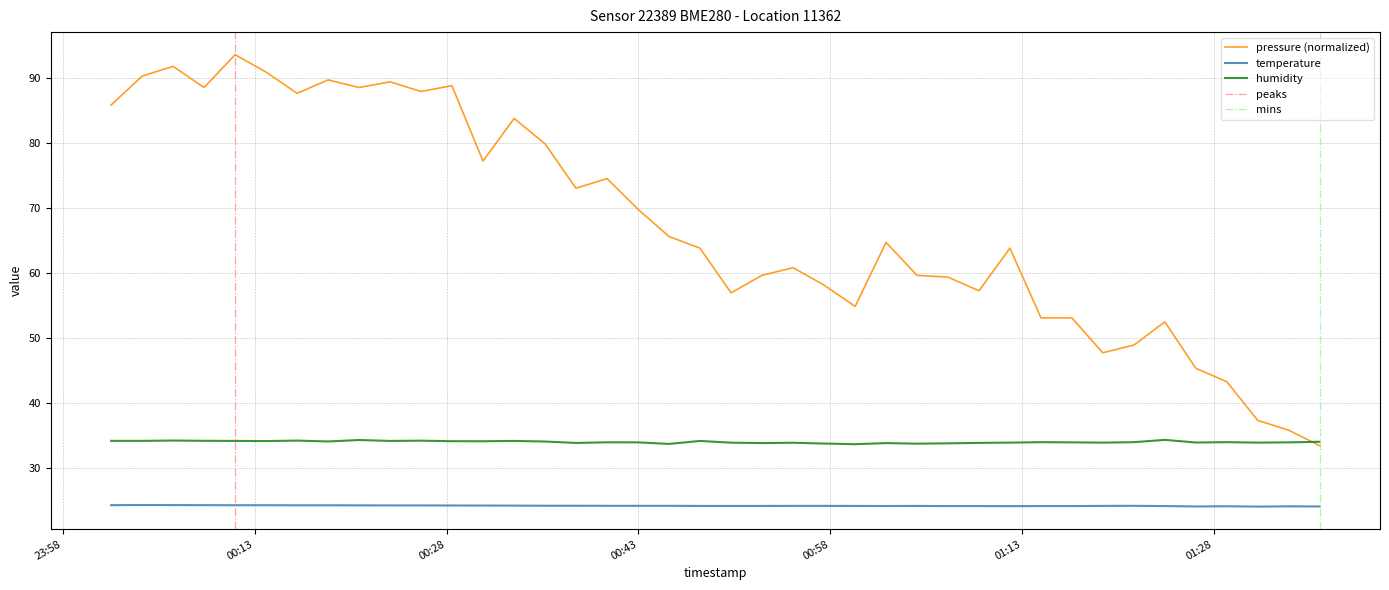

How many lines are shown in the chart?

3